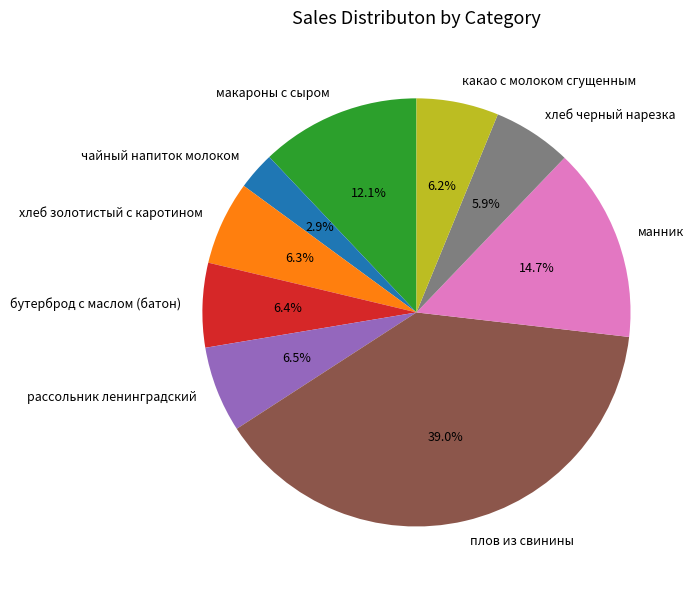

Is какао с молоком сгущенным the majority of the pie?

No